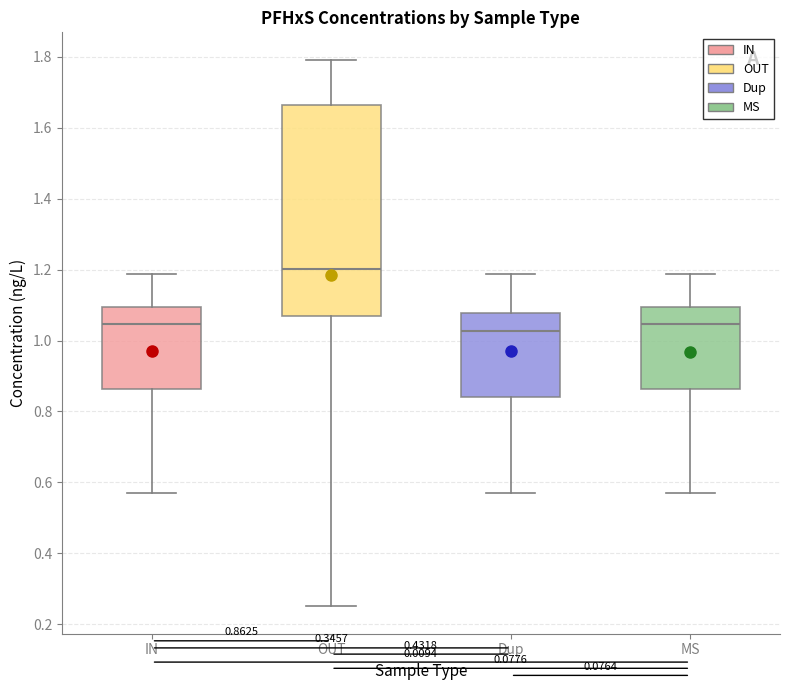

Which box's median line is the highest?

OUT